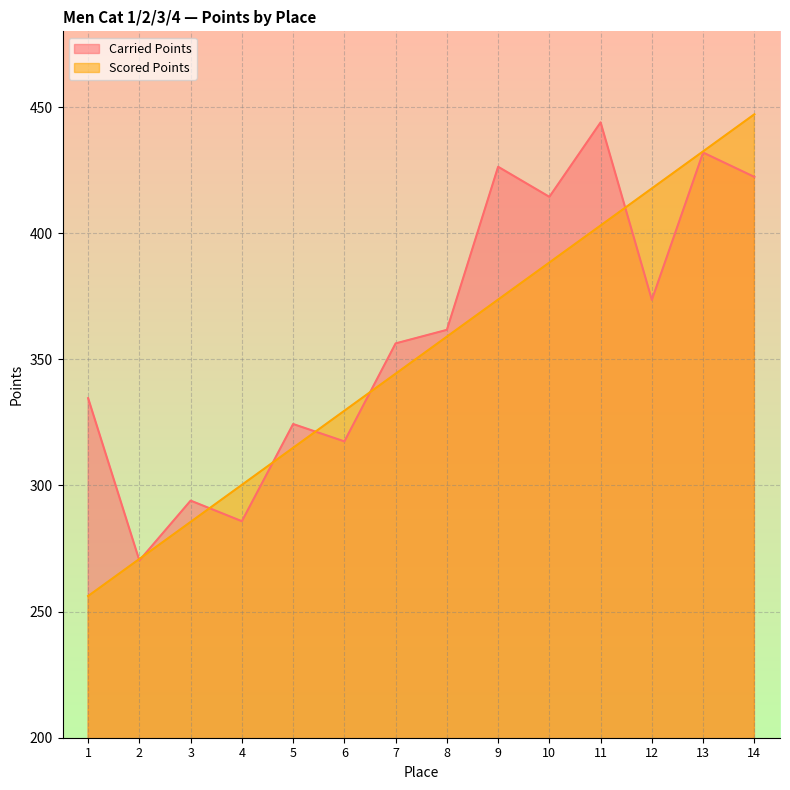

Reading left to right, list all the values displayed in this chart.

Carried Points: 334.6	270.2	294.0	285.8	324.3	317.5	356.3	361.7	426.3	414.4	443.9	373.6	431.9	422.3
Scored Points: 256.2	270.9	285.5	300.2	314.9	329.6	344.3	359.0	373.7	388.4	403.1	417.7	432.4	447.1